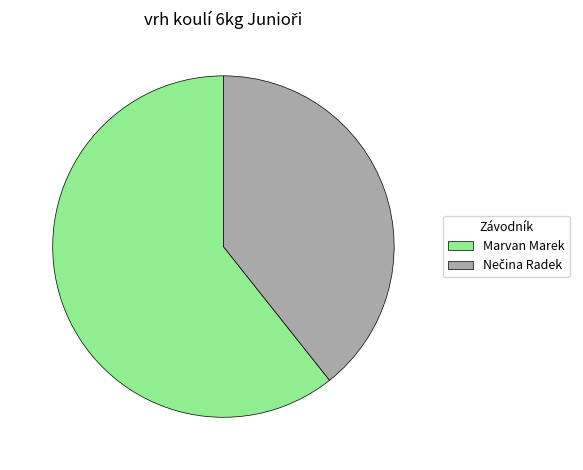

Which slice is the largest?

Marvan Marek